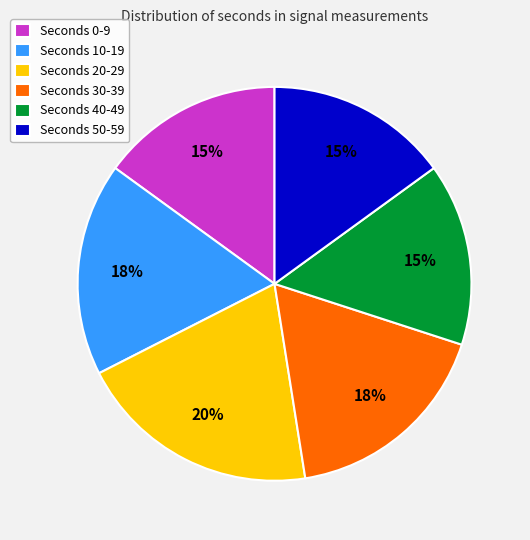

Which category has the biggest portion of the pie?

Seconds 20-29